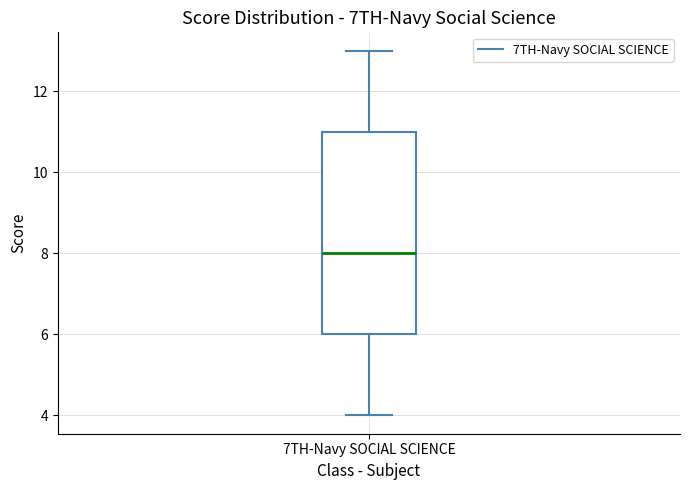

Transcribe this box plot: give where the median line is, the range the box spans, and where the two whiskers end, as read against the y-axis. The values are not printed on the chart, so give them approximately, as read against the axis.

median 8, box 6 to 11, whiskers 4 to 13